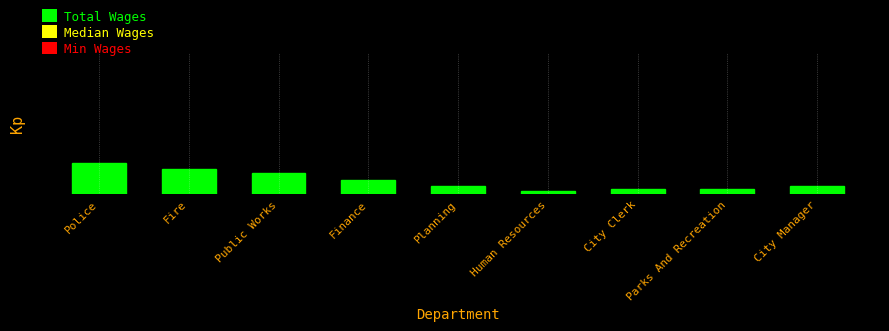

Does the chart contain any negative values?

No